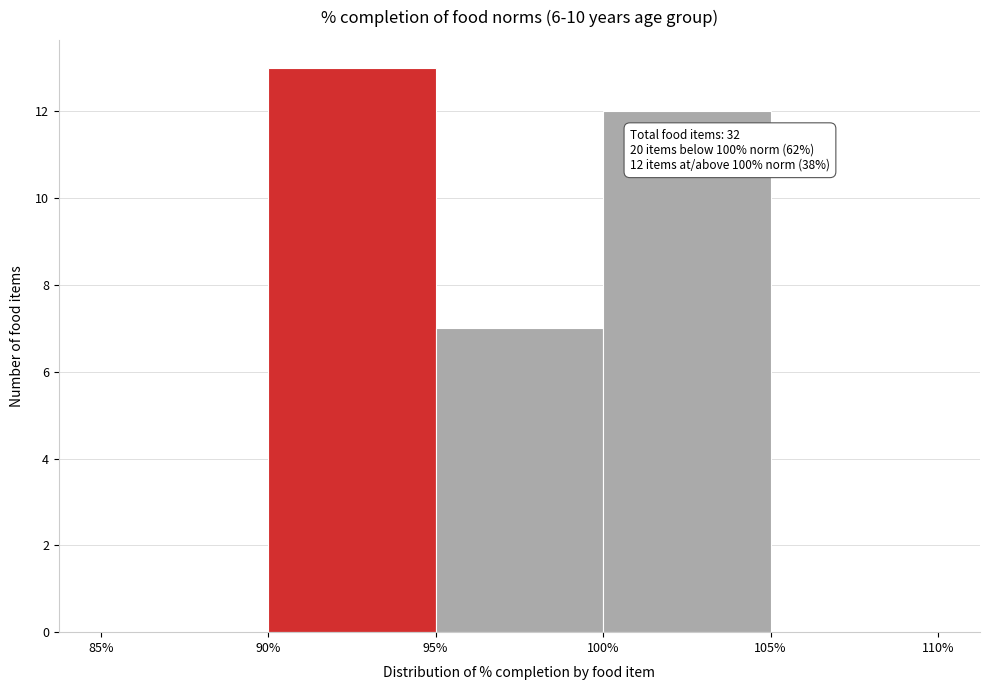

Which range on the x-axis has the tallest bar?

90% to 95%